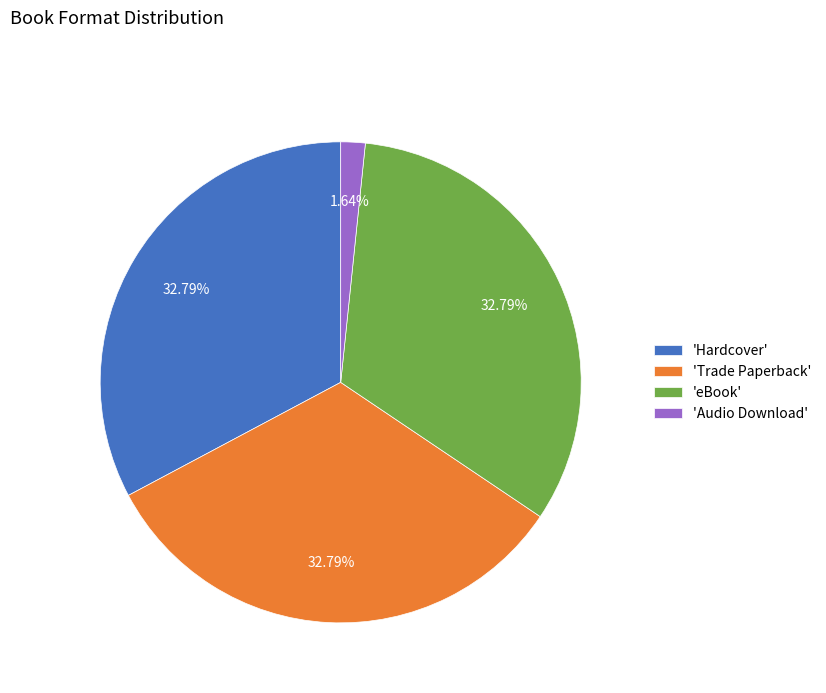

What is the smallest slice in the pie chart?

'Audio Download'